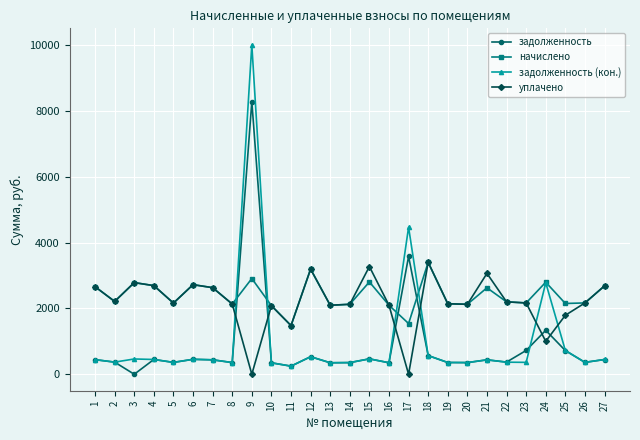

At how many categories does at least one series exceed 4227?

2